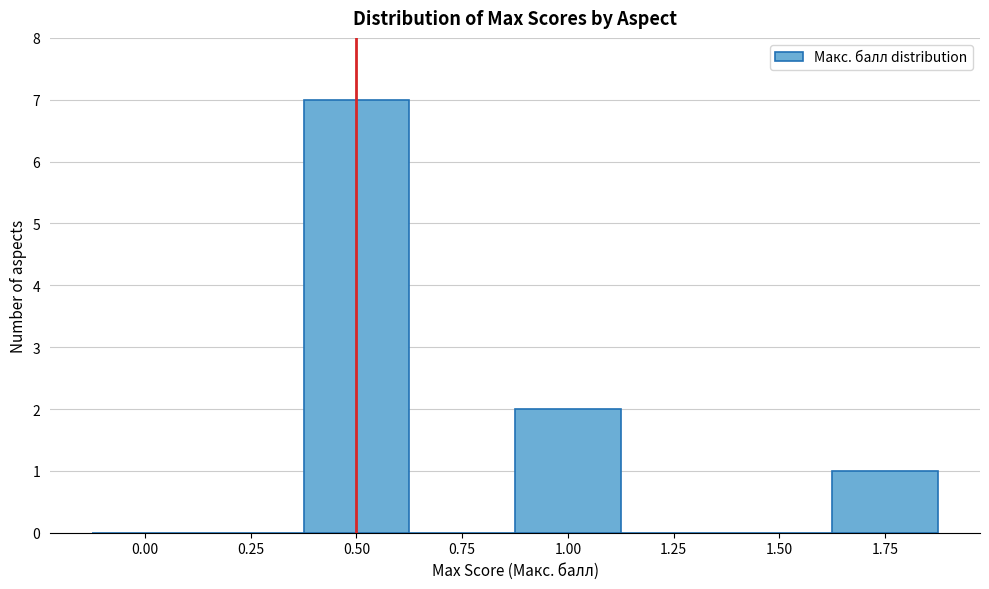

Reading right to left, what are all the values shown in this chart?

1.75=1	1.50=0	1.25=0	1.00=2	0.75=0	0.50=7	0.25=0	0.00=0